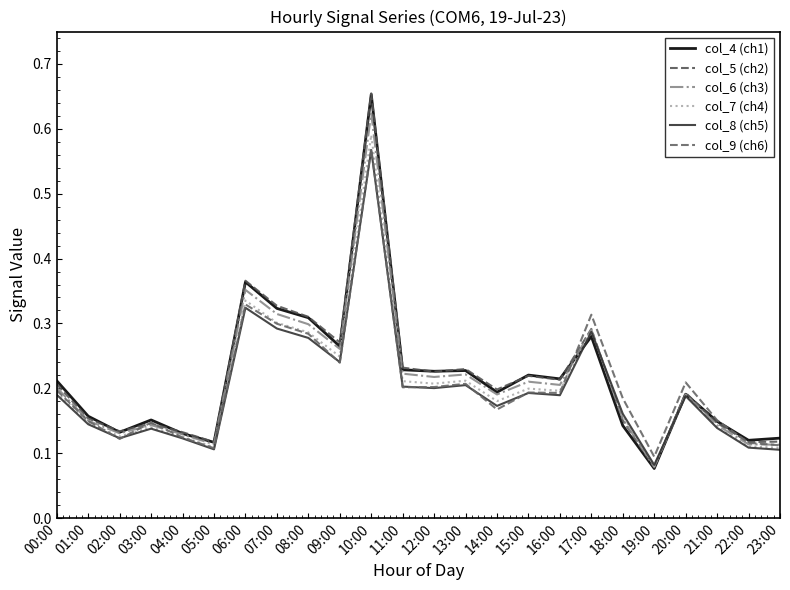

Reading left to right, transcribe all the data shown in this chart.

col_4 (ch1): 0.2	0.2	0.1	0.2	0.1	0.1	0.4	0.3	0.3	0.3	0.7	0.2	0.2	0.2	0.2	0.2	0.2	0.3	0.1	0.1	0.2	0.1	0.1	0.1
col_5 (ch2): 0.2	0.2	0.1	0.1	0.1	0.1	0.4	0.3	0.3	0.3	0.7	0.2	0.2	0.2	0.2	0.2	0.2	0.3	0.2	0.1	0.2	0.1	0.1	0.1
col_6 (ch3): 0.2	0.1	0.1	0.1	0.1	0.1	0.4	0.3	0.3	0.3	0.6	0.2	0.2	0.2	0.2	0.2	0.2	0.3	0.2	0.1	0.2	0.1	0.1	0.1
col_7 (ch4): 0.2	0.1	0.1	0.1	0.1	0.1	0.3	0.3	0.3	0.2	0.6	0.2	0.2	0.2	0.2	0.2	0.2	0.3	0.2	0.1	0.2	0.1	0.1	0.1
col_8 (ch5): 0.2	0.1	0.1	0.1	0.1	0.1	0.3	0.3	0.3	0.2	0.6	0.2	0.2	0.2	0.2	0.2	0.2	0.3	0.2	0.1	0.2	0.1	0.1	0.1
col_9 (ch6): 0.2	0.1	0.1	0.1	0.1	0.1	0.3	0.3	0.3	0.2	0.6	0.2	0.2	0.2	0.2	0.2	0.2	0.3	0.2	0.1	0.2	0.2	0.1	0.1